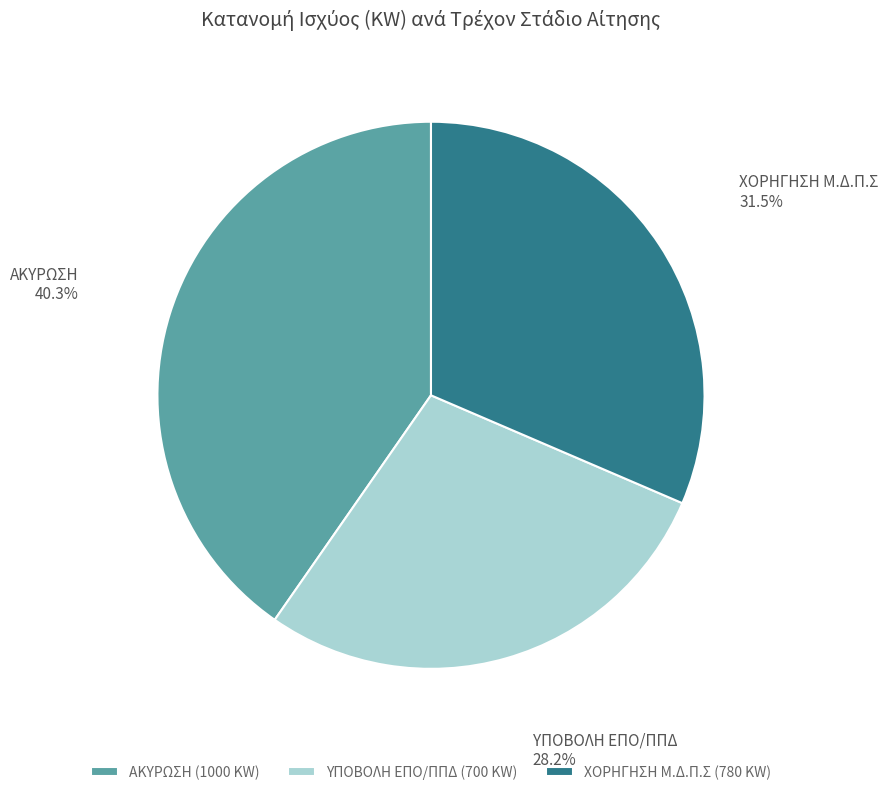

What percentage is NOT represented by ΧΟΡΗΓΗΣΗ Μ.Δ.Π.Σ?

68.5%